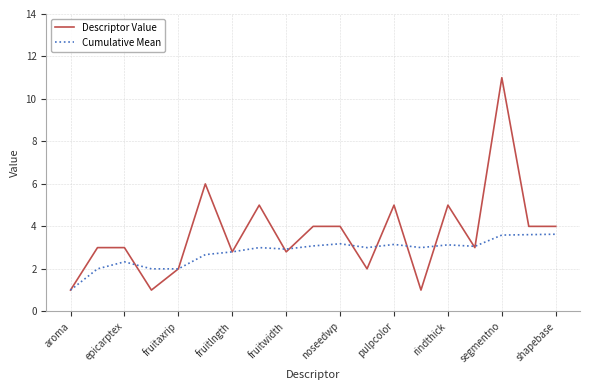

At how many categories does at least one series exceed 7?

1